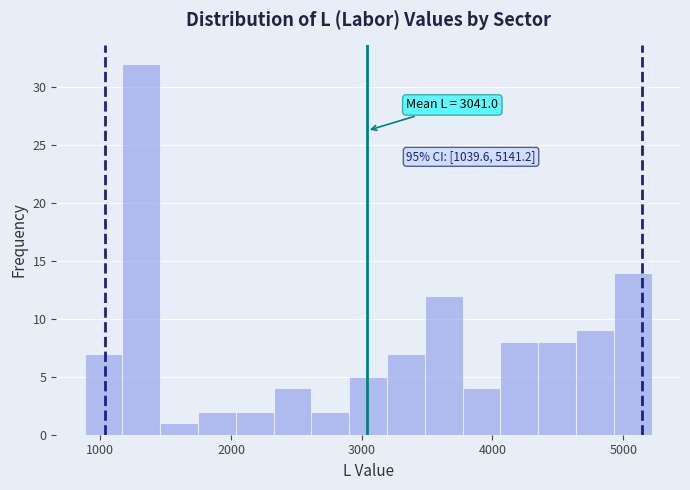

Read against the x-axis, roughly where is the centre of the tallest bar?

1300